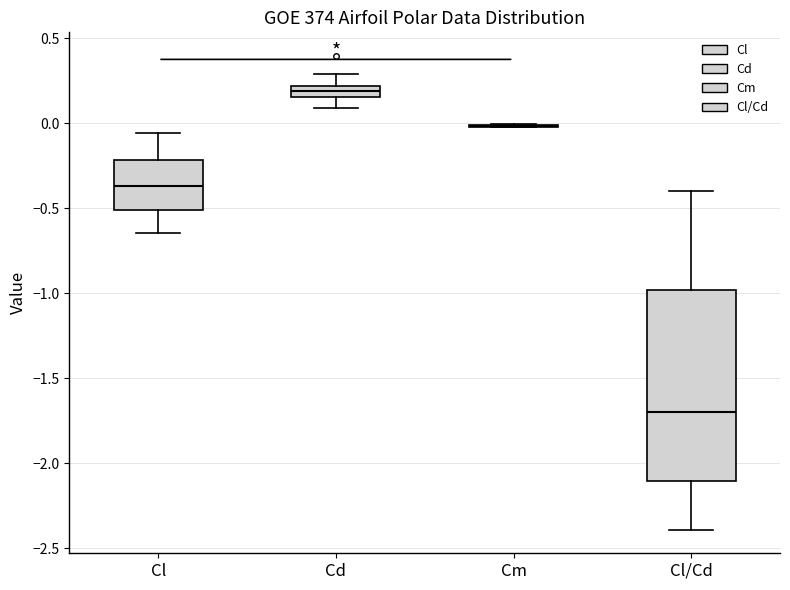

Comparing the boxes themselves (not the whiskers), which one is the tallest?

Cl/Cd